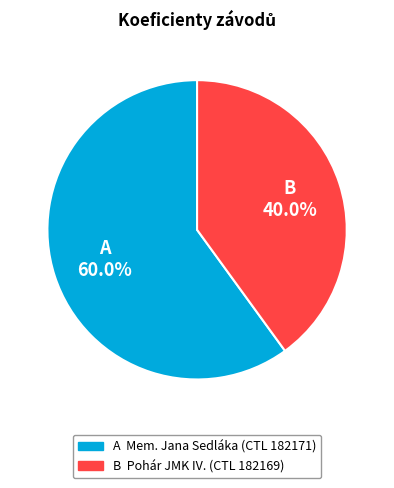

Is there a majority slice in this chart?

Yes